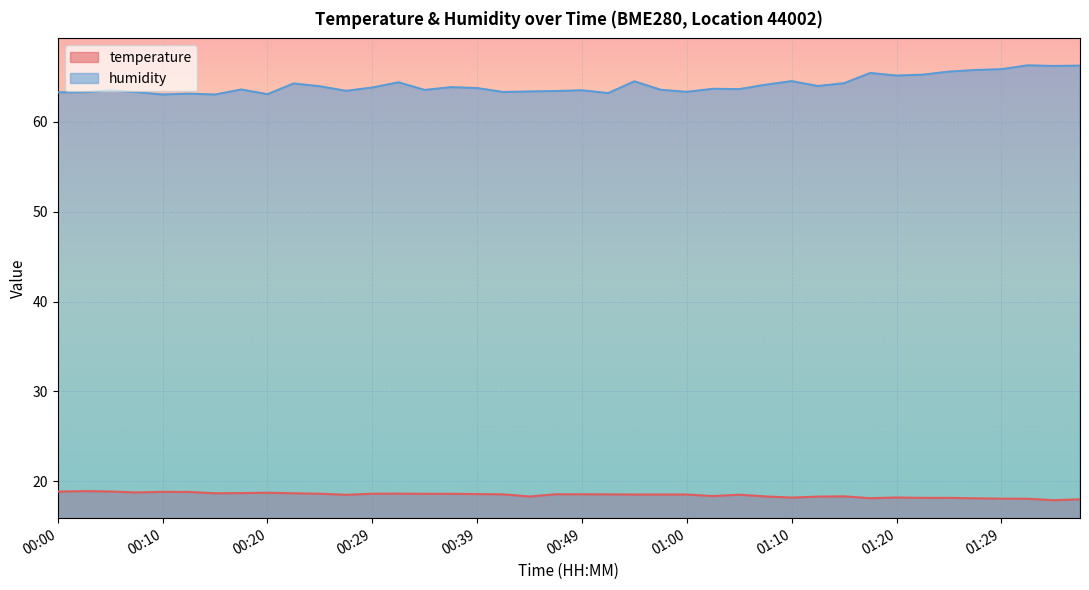

Reading left to right, list all the values displayed in this chart.

temperature: 18.9	18.9	18.9	18.8	18.8	18.8	18.7	18.7	18.7	18.7	18.6	18.5	18.6	18.6	18.6	18.6	18.6	18.5	18.3	18.6	18.6	18.5	18.5	18.5	18.5	18.4	18.5	18.3	18.2	18.3	18.3	18.1	18.2	18.1	18.1	18.1	18.1	18.1	17.9	18.0
humidity: 63.3	63.3	63.5	63.3	63.0	63.1	63.0	63.6	63.1	64.3	64.0	63.5	63.8	64.4	63.5	63.9	63.8	63.3	63.4	63.4	63.5	63.2	64.5	63.6	63.3	63.7	63.6	64.1	64.5	64.0	64.3	65.4	65.2	65.2	65.6	65.8	65.9	66.3	66.2	66.3